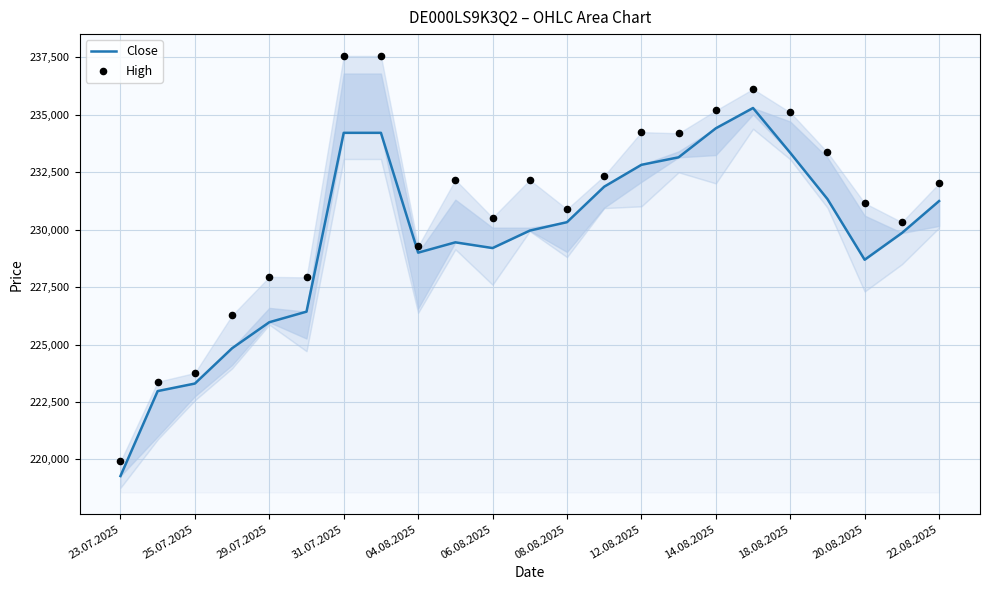

Which series has the largest total across all categories?

High